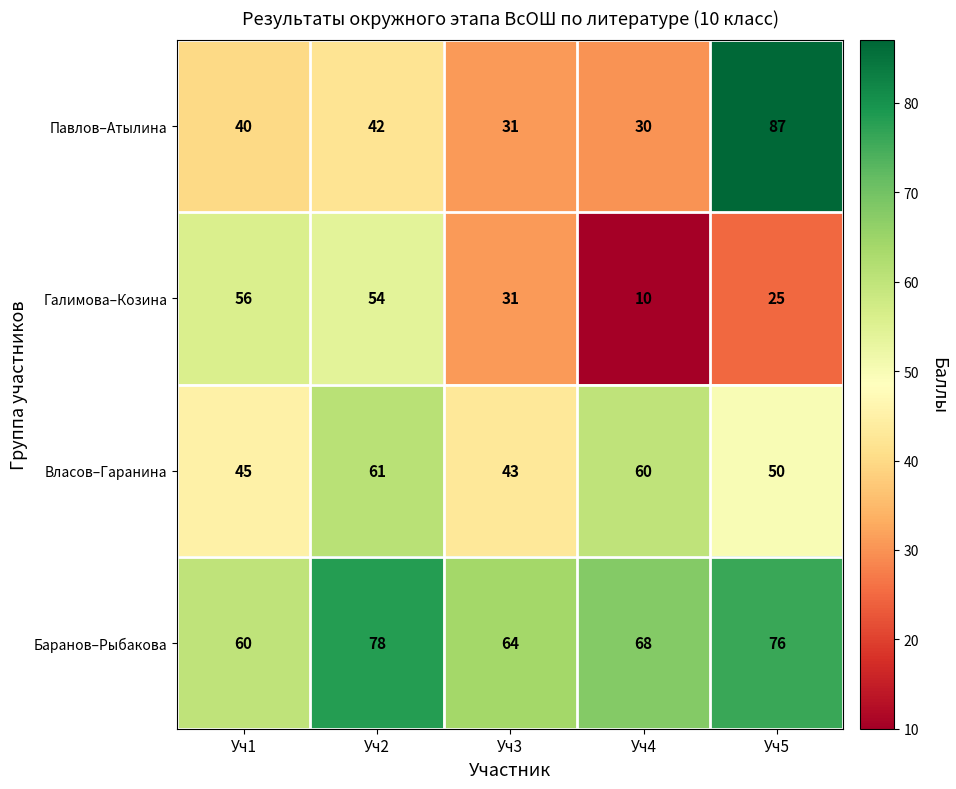

List the series in order of their overall mean, highest first.

Баранов–Рыбакова, Власов–Гаранина, Павлов–Атылина, Галимова–Козина